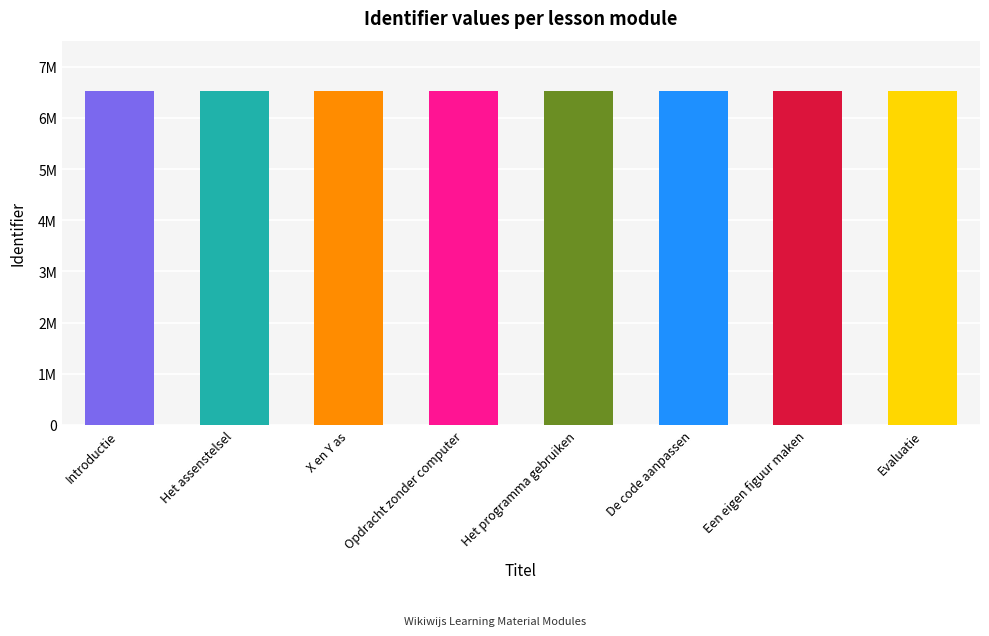

Rank the categories by value from highest to lowest.

Het assenstelsel, Evaluatie, Een eigen figuur maken, De code aanpassen, Het programma gebruiken, Opdracht zonder computer, X en Y as, Introductie